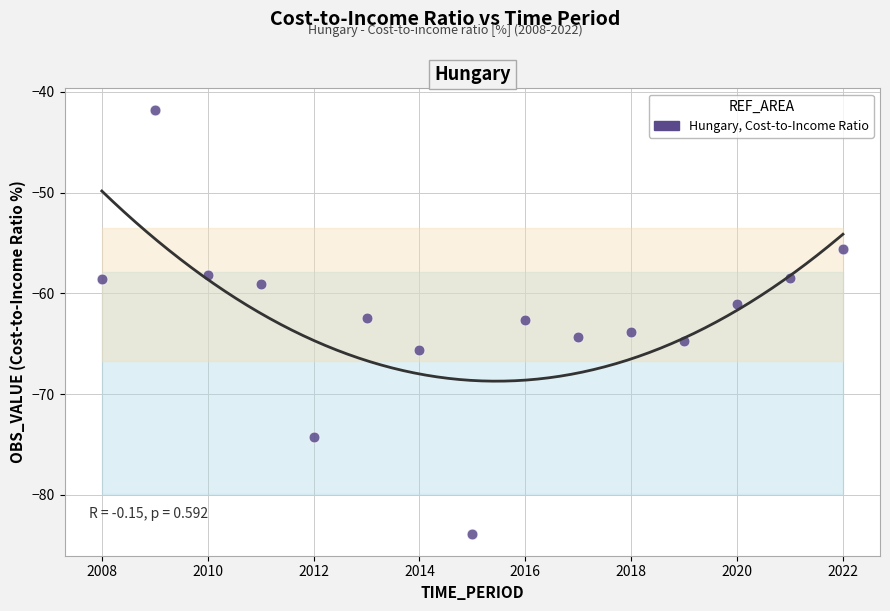

What is the range of Y values (max minus min)?

42.2